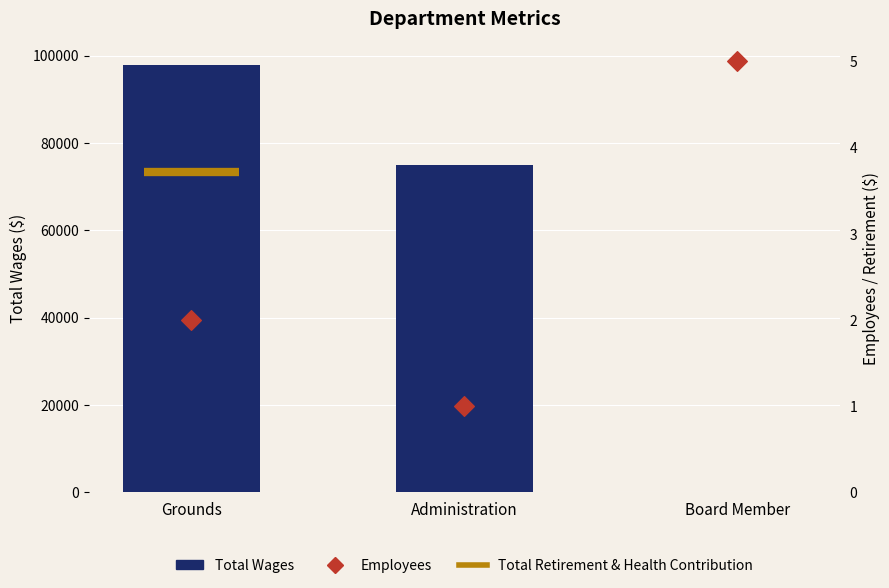

What is the total value across all series at Grounds?

97740